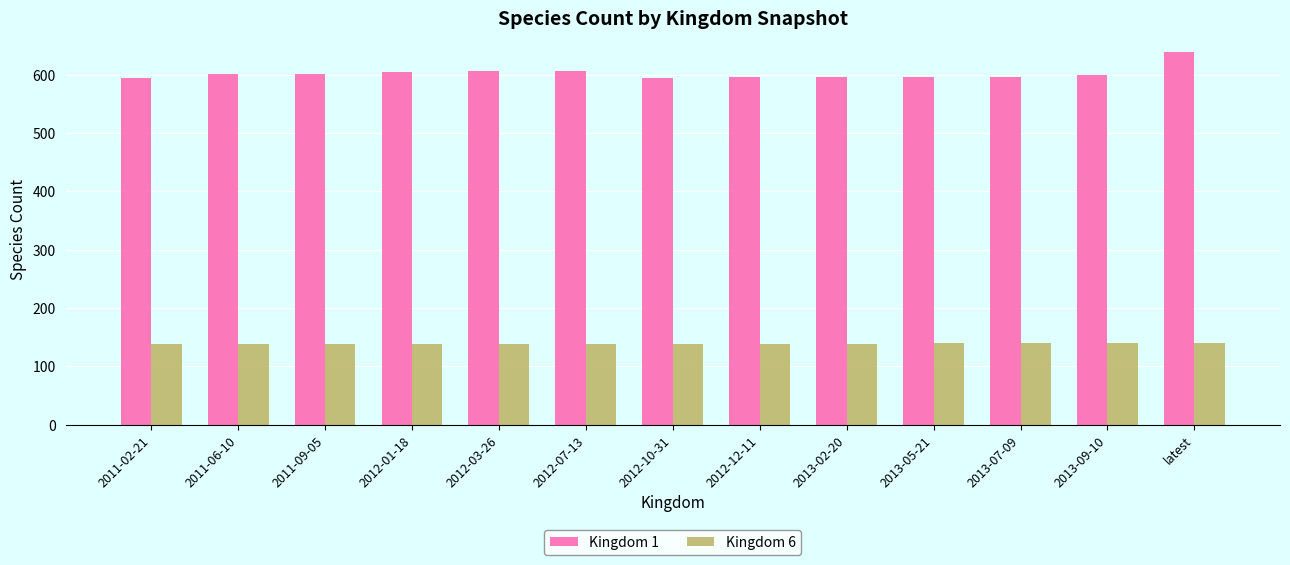

What is the label of the 5th bar from the right?

2013-02-20